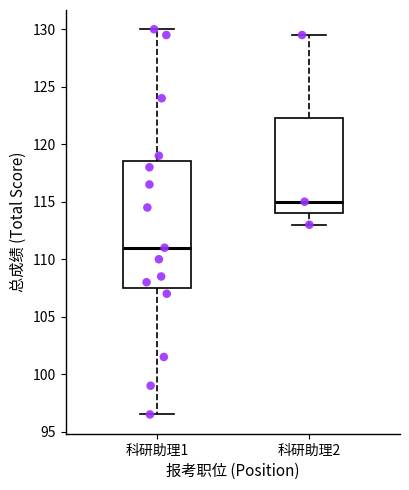

Reading left to right, transcribe this box plot: for each box, give where its median line is, the range the box spans, and where its two whiskers end, as read against the y-axis. The values are not printed on the chart, so give them approximately, as read against the axis.

科研助理1: median 111.0, box 107.5 to 118.5, whiskers 96.5 to 130.0
科研助理2: median 115.0, box 114.0 to 122.5, whiskers 113.0 to 129.5